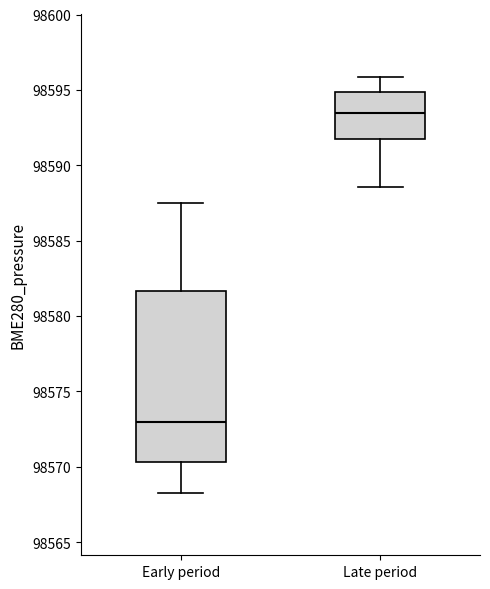

Where does the lower whisker of the box for Late period end on the y-axis? The values are not printed on the chart, so give them approximately, as read against the axis.

98588.5